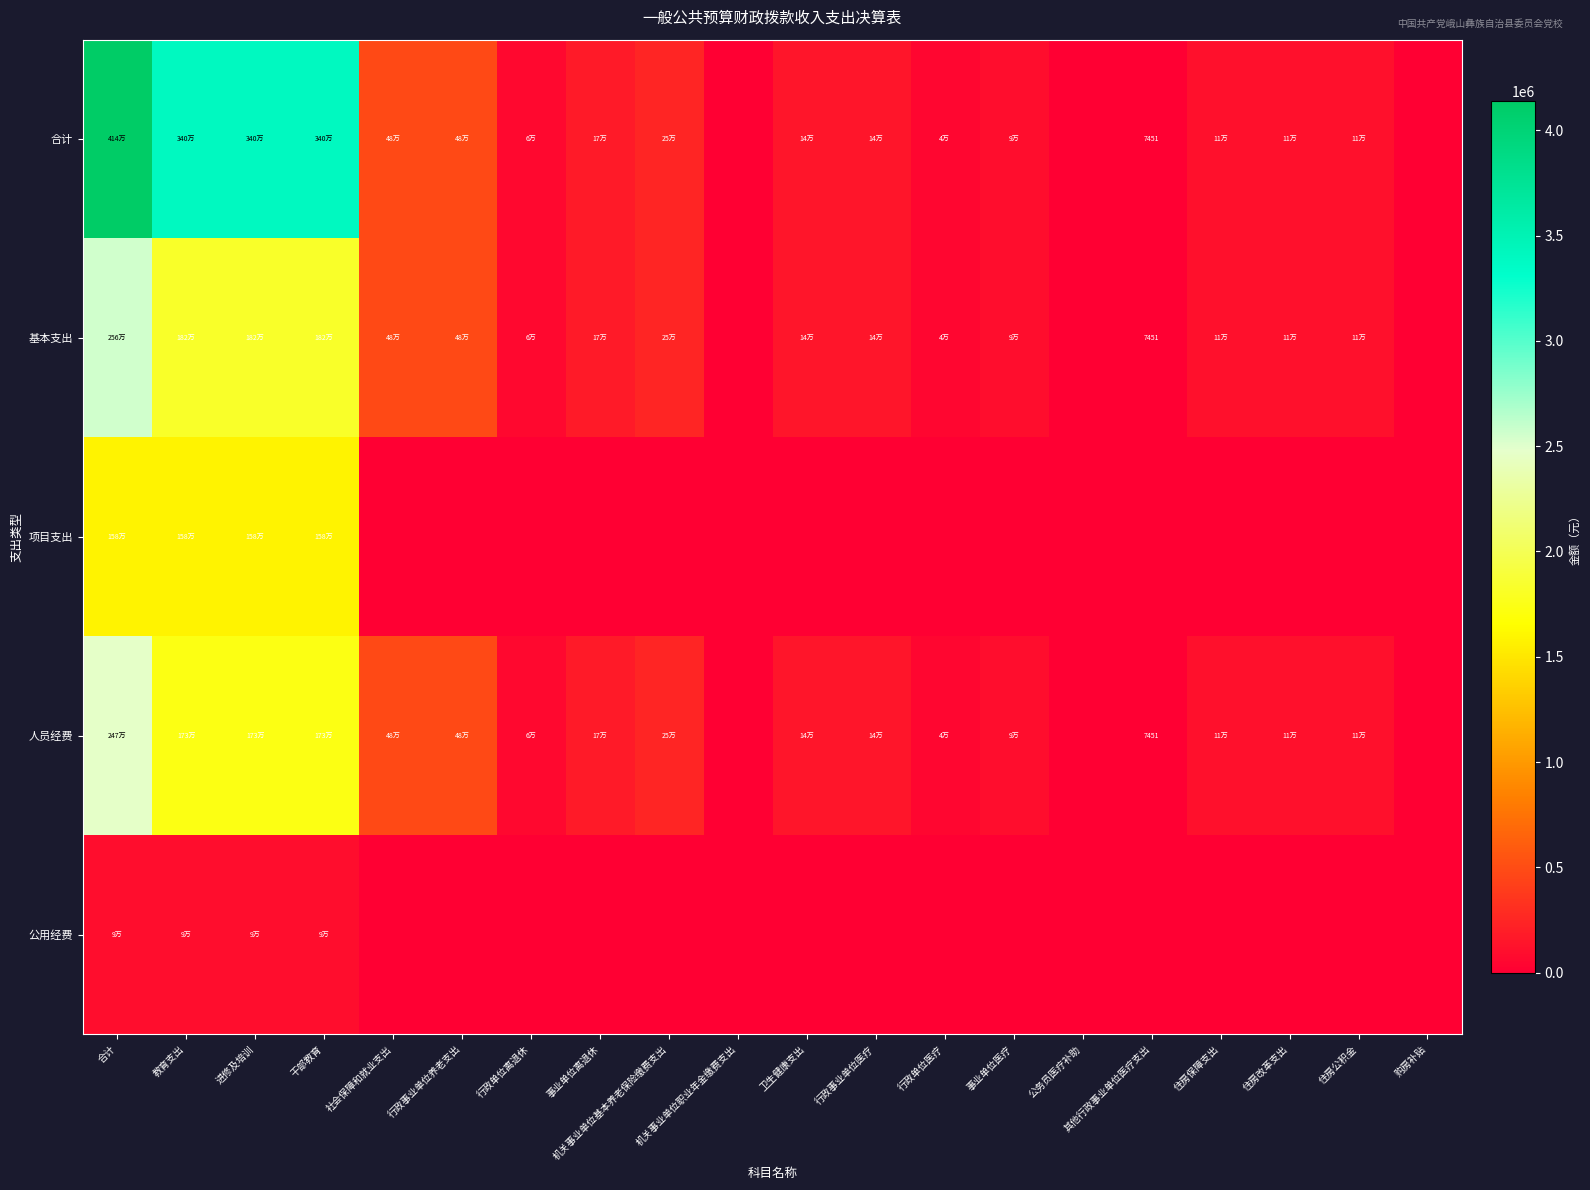

List the labels in order of 人员经费 value, smallest first.

机关事业单位职业年金缴费支出, 公务员医疗补助, 购房补贴, 其他行政事业单位医疗支出, 行政单位医疗, 行政单位离退休, 事业单位医疗, 住房保障支出, 住房改革支出, 住房公积金, 卫生健康支出, 行政事业单位医疗, 事业单位离退休, 机关事业单位基本养老保险缴费支出, 社会保障和就业支出, 行政事业单位养老支出, 教育支出, 进修及培训, 干部教育, 合计